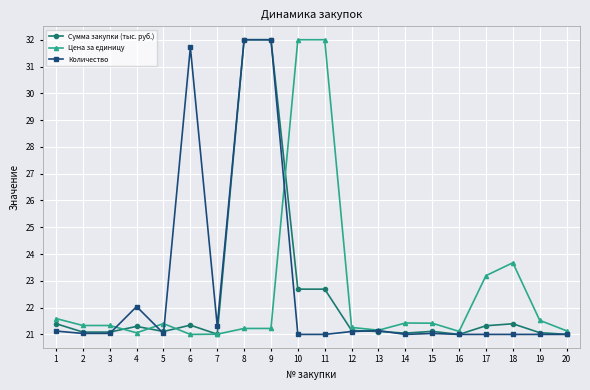

The Количество series shows 21.0 at 2. True or false?

True